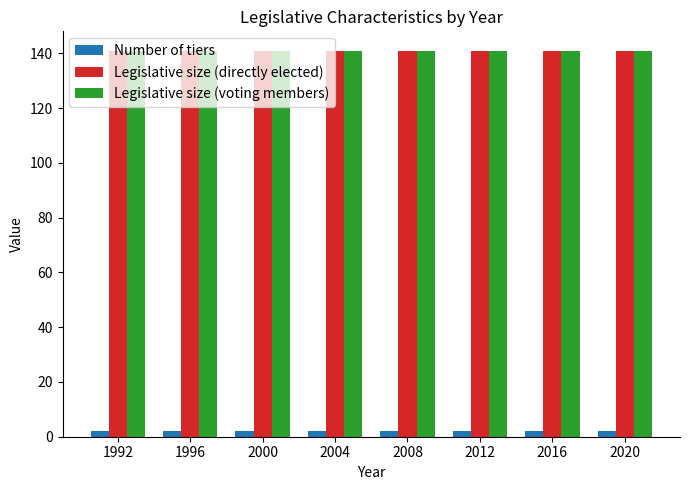

Reading right to left, list all the values displayed in this chart.

Number of tiers: 2	2	2	2	2	2	2	2
Legislative size (directly elected): 141	141	141	141	141	141	141	141
Legislative size (voting members): 141	141	141	141	141	141	141	141